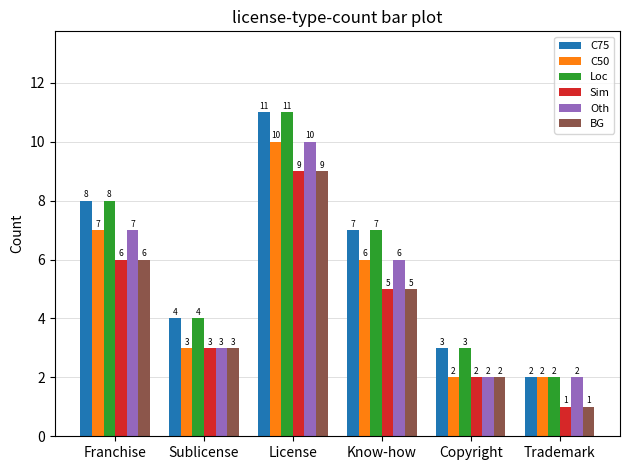

Reading right to left, what are all the values shown in this chart?

C75: 2	3	7	11	4	8
C50: 2	2	6	10	3	7
Loc: 2	3	7	11	4	8
Sim: 1	2	5	9	3	6
Oth: 2	2	6	10	3	7
BG: 1	2	5	9	3	6